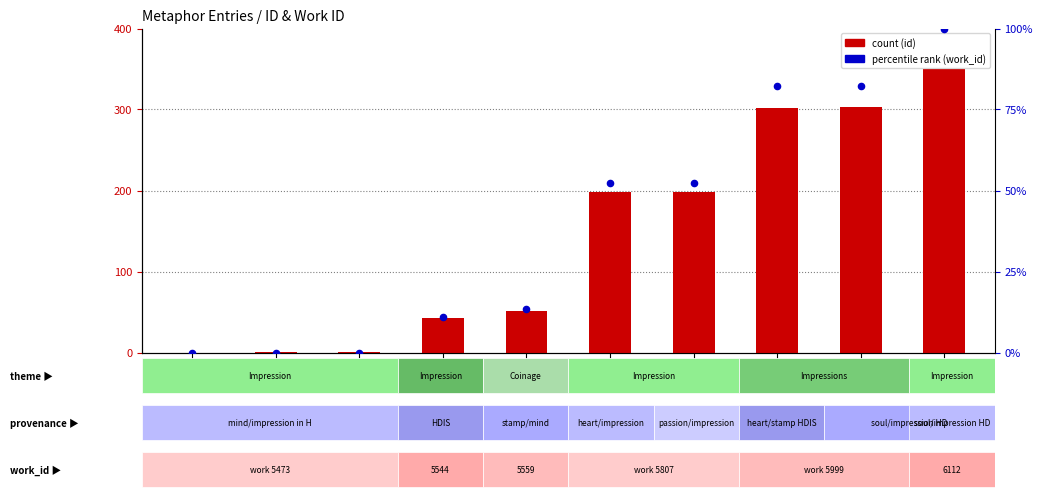

Is the value of count (id) at 15944 greater than the value of percentile rank (work_id) at 15490?

Yes